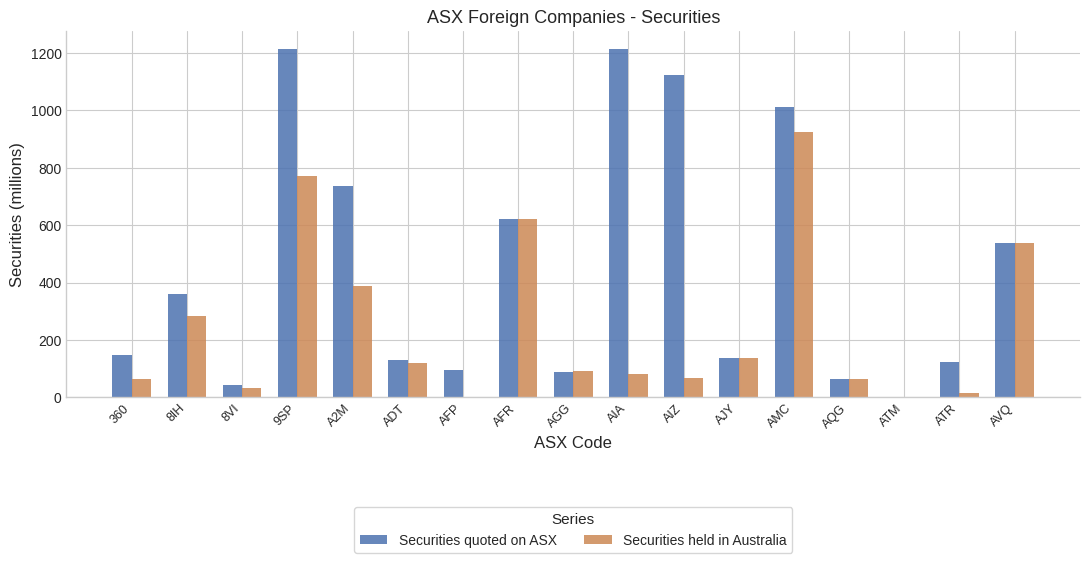

What is the sum of the Securities held in Australia values at 8IH and AIZ?

349.6